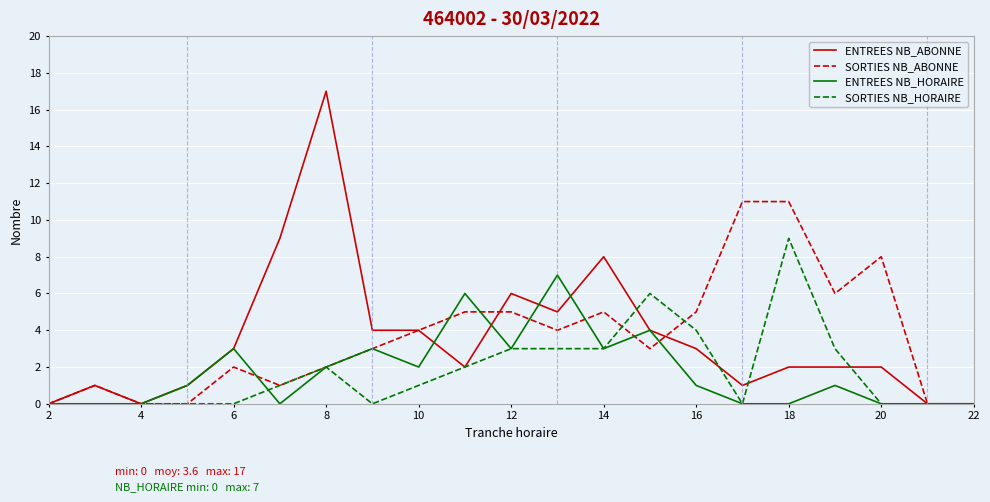

Rank the series by their maximum value, from highest to lowest.

ENTREES NB_ABONNE, SORTIES NB_ABONNE, SORTIES NB_HORAIRE, ENTREES NB_HORAIRE